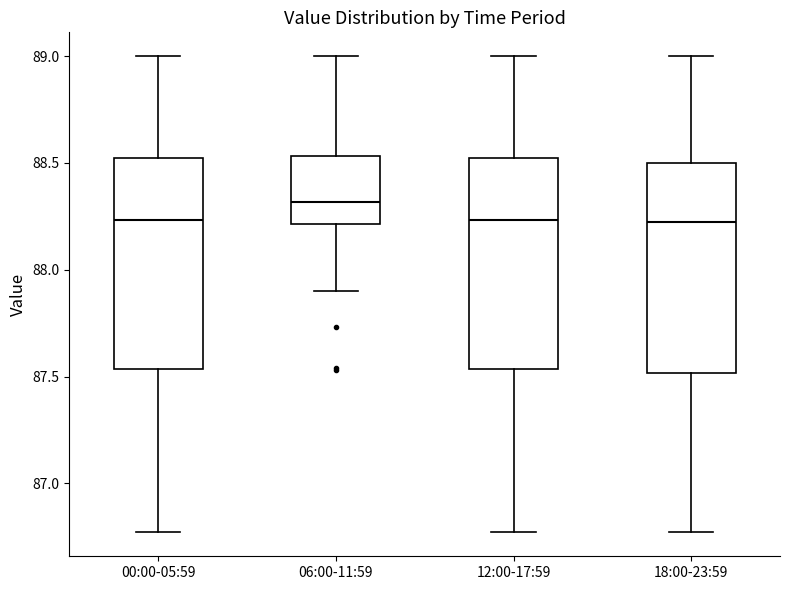

Reading left to right, transcribe this box plot: for each box, give where its median line is, the range the box spans, and where its two whiskers end, as read against the y-axis. The values are not printed on the chart, so give them approximately, as read against the axis.

00:00-05:59: median 88.25, box 87.55 to 88.50, whiskers 86.75 to 89.00
06:00-11:59: median 88.30, box 88.20 to 88.55, whiskers 87.90 to 89.00
12:00-17:59: median 88.25, box 87.55 to 88.50, whiskers 86.75 to 89.00
18:00-23:59: median 88.25, box 87.50 to 88.50, whiskers 86.75 to 89.00